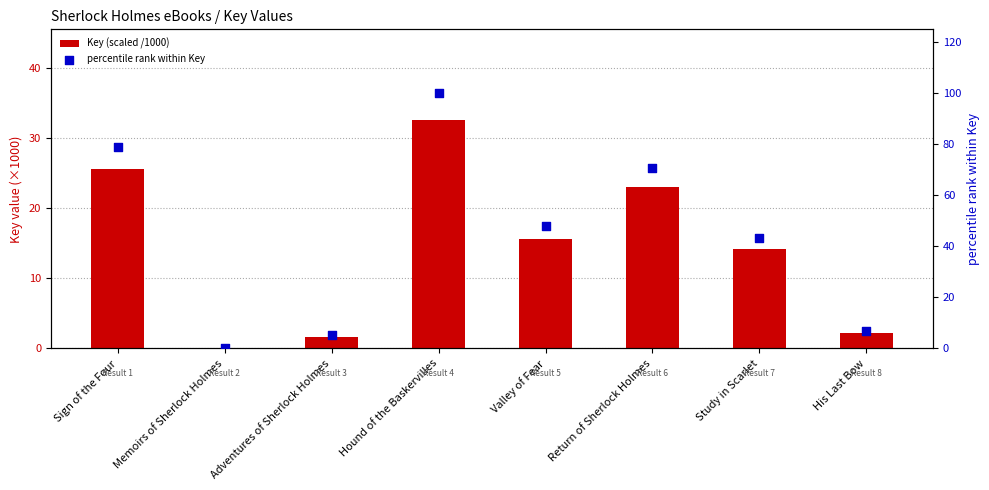

Which series reaches the minimum Y coordinate?

Key (scaled /1000)